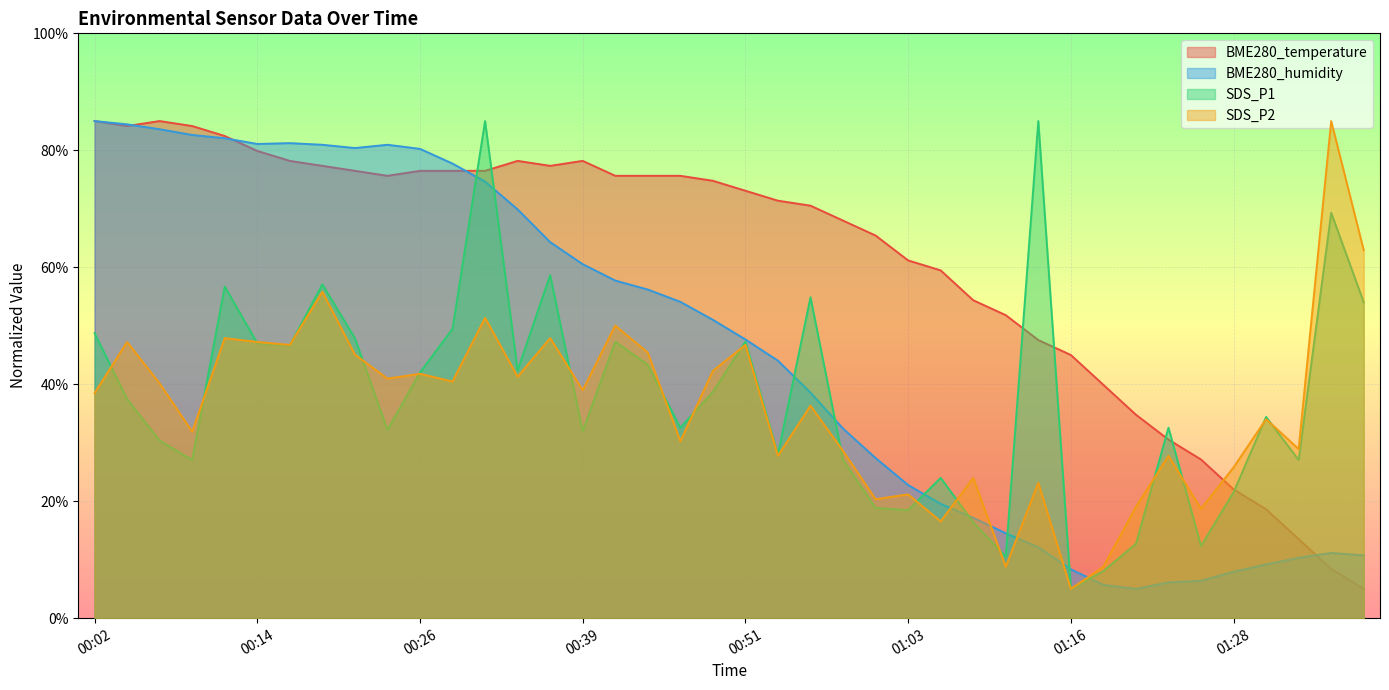

True or false: SDS_P2 has a value of 8.8 at 01:11.

True